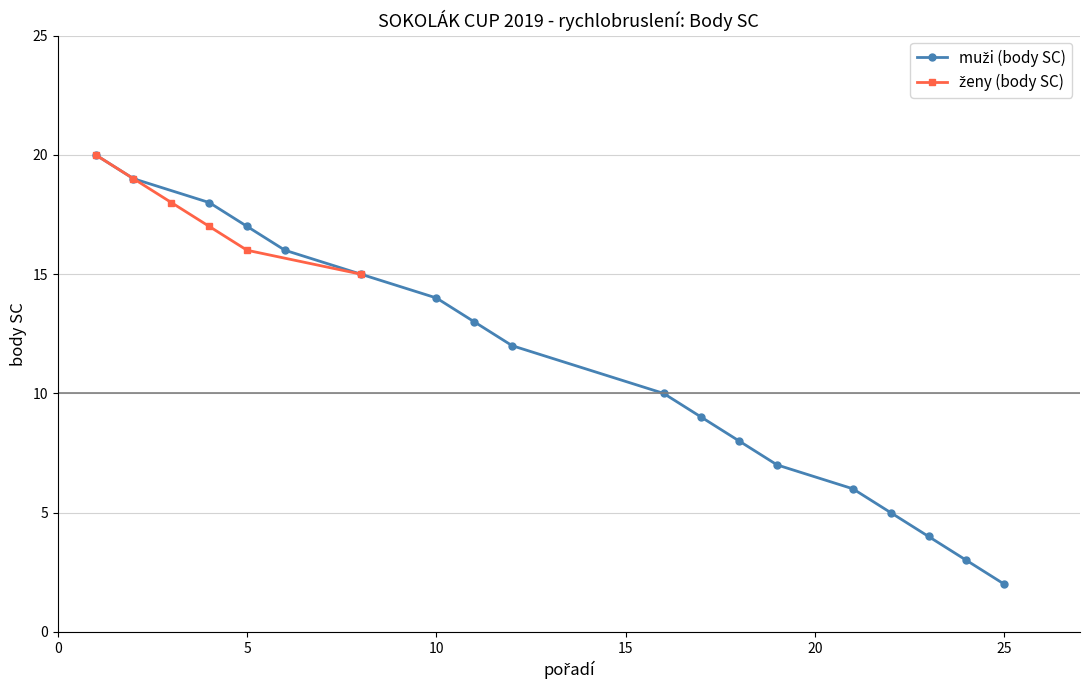

The chart shows a value of 8 at 0. True or false?

False